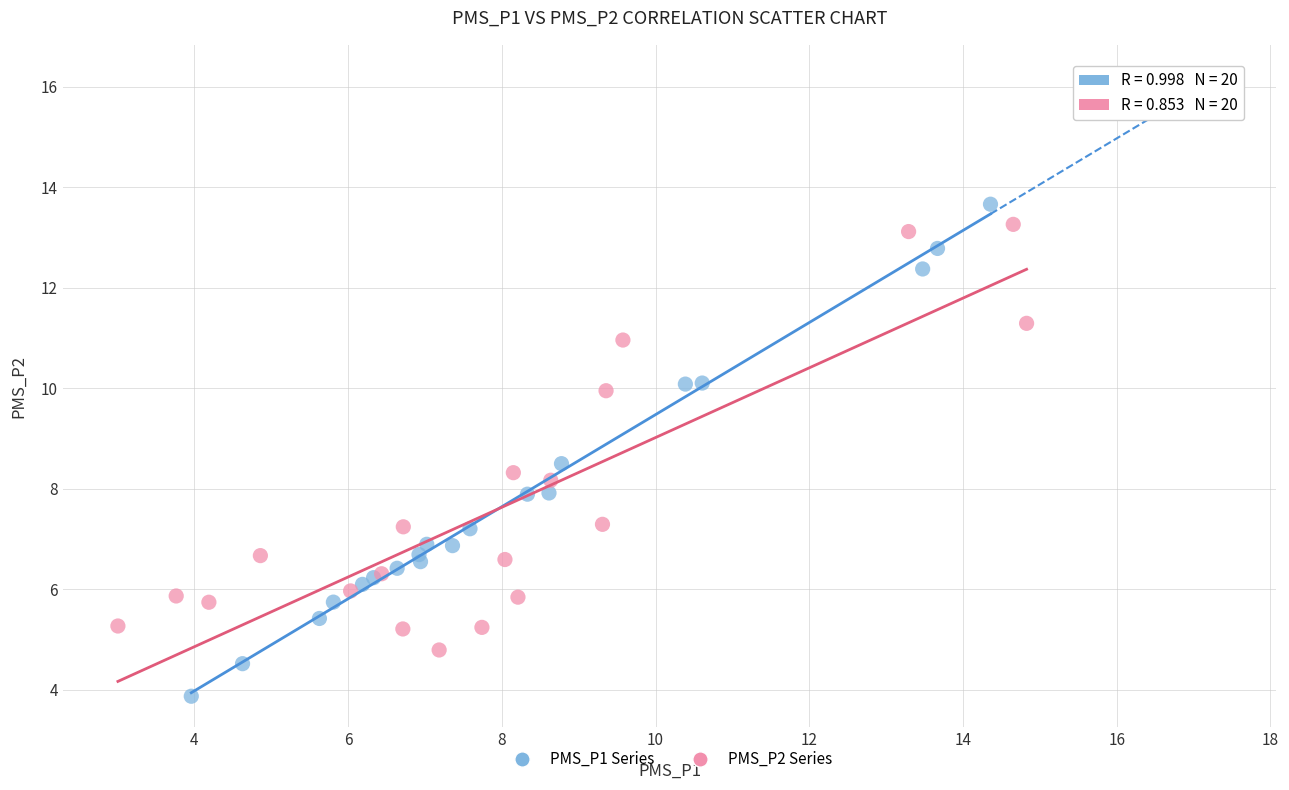

Which series reaches the minimum Y coordinate?

PMS_P1 Series